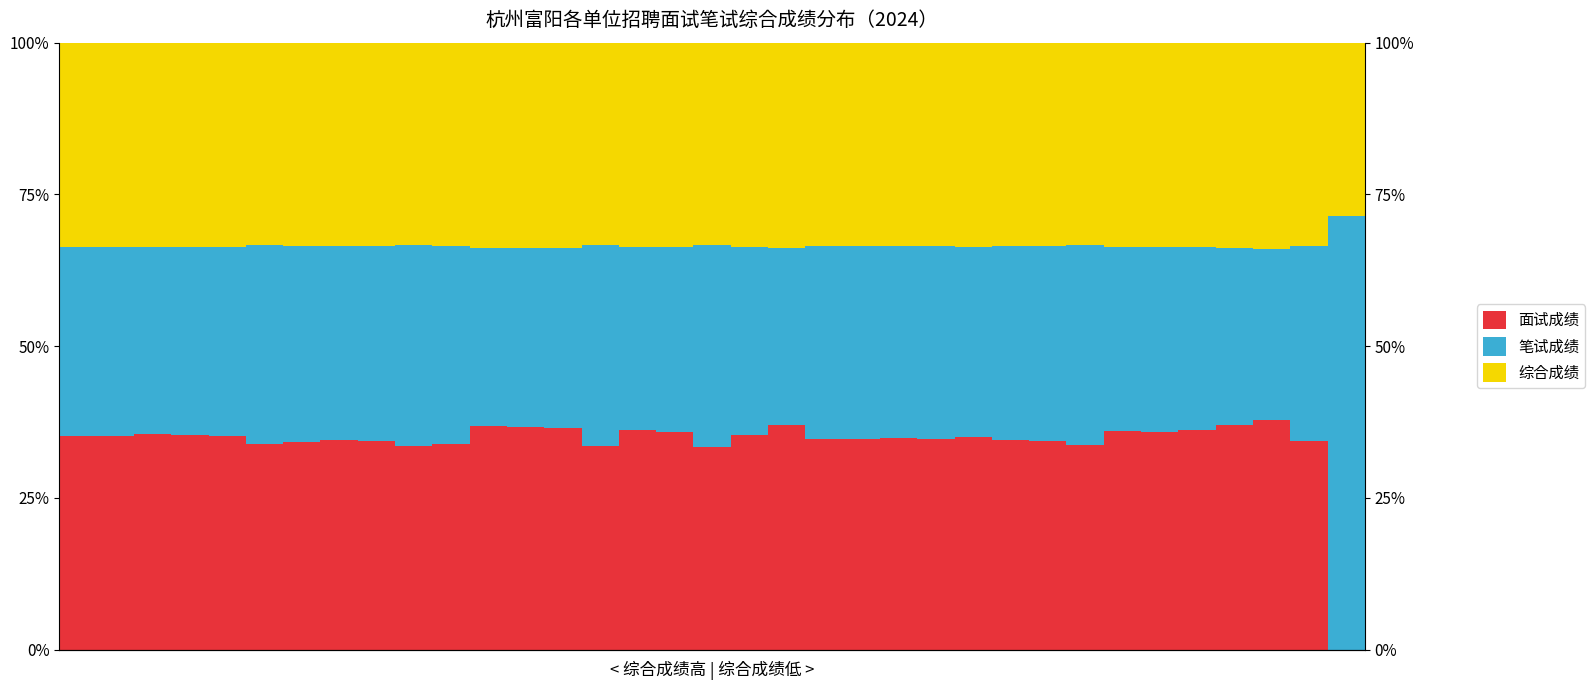

What is the sum of the 笔试成绩 values at 6 and 26?

64.4